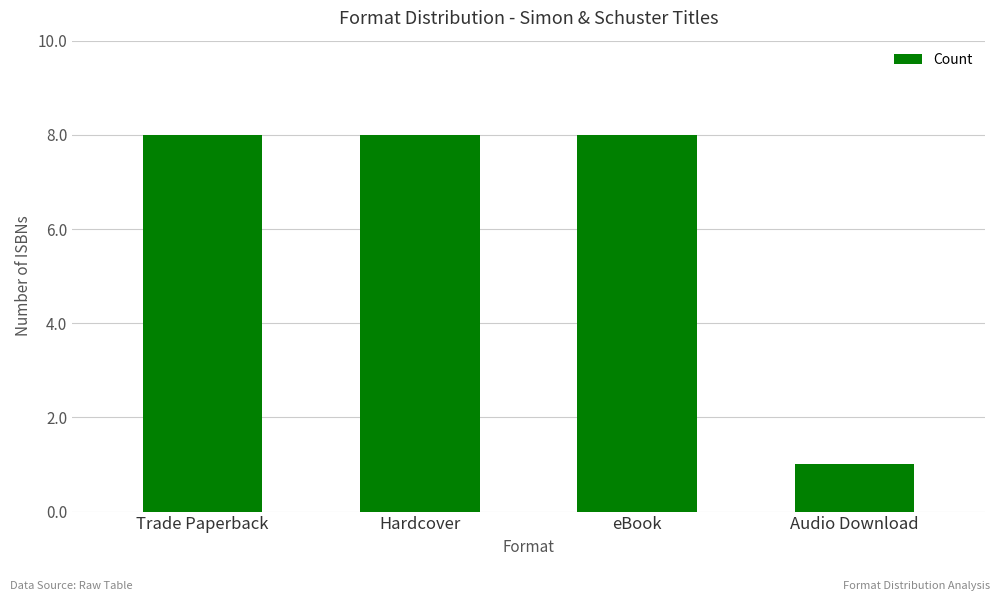

What is the label of the 3rd bar from the right?

Hardcover